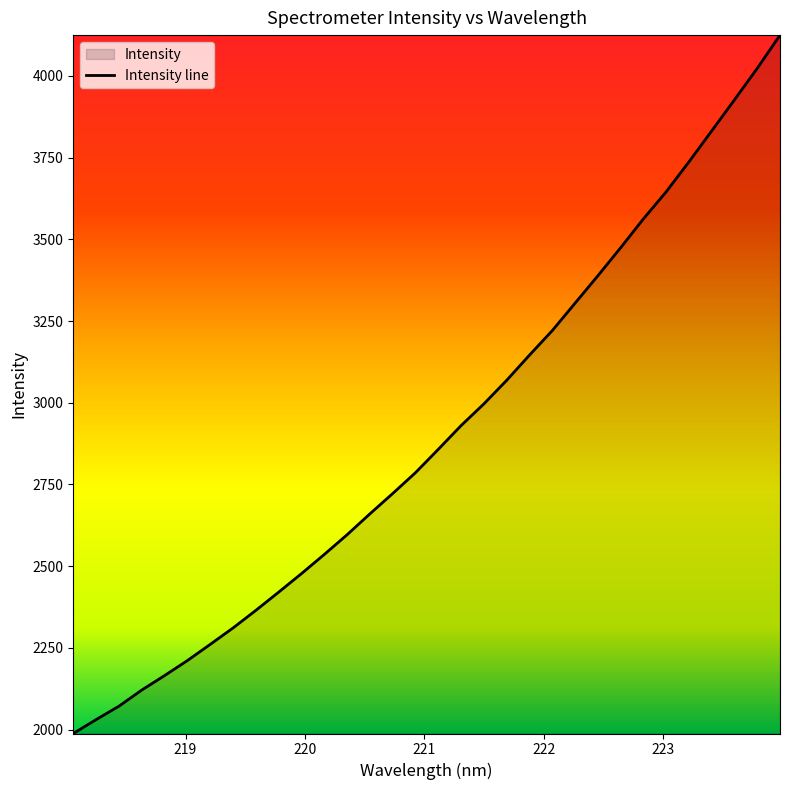

What is the change in value from 222.8355 to 223.2172?

+174.6